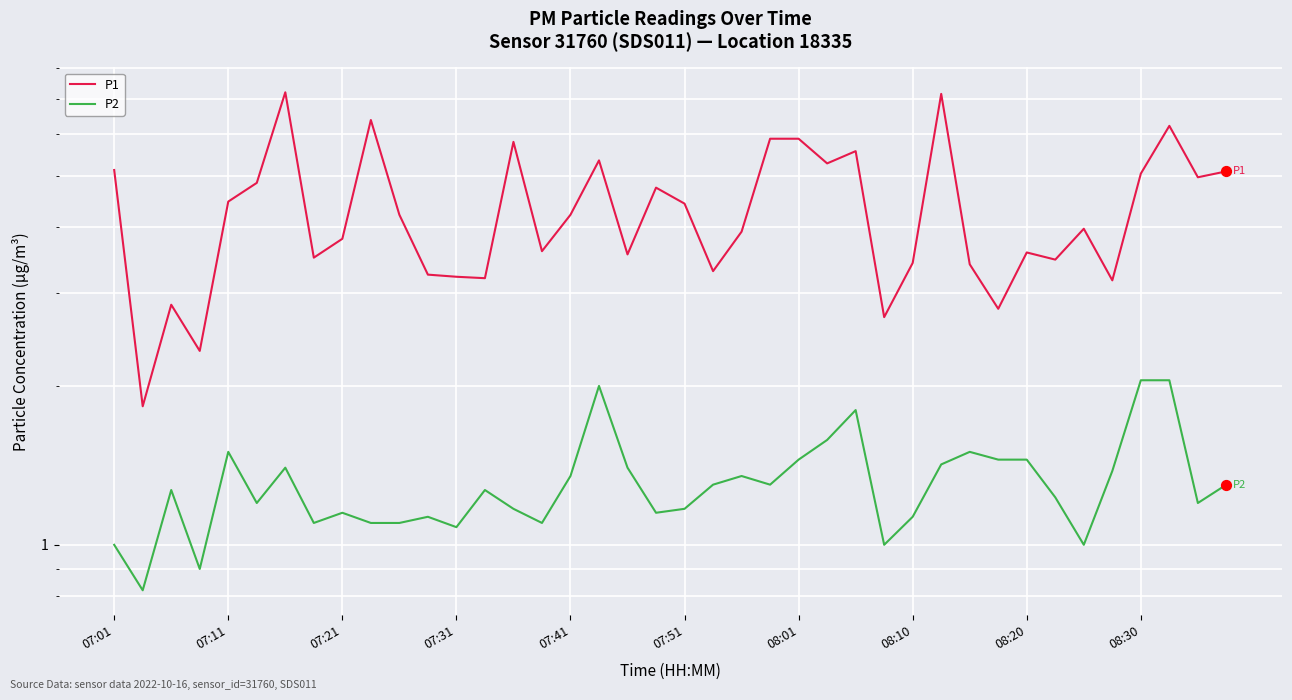

What are all the series names shown in the legend?

P1, P2